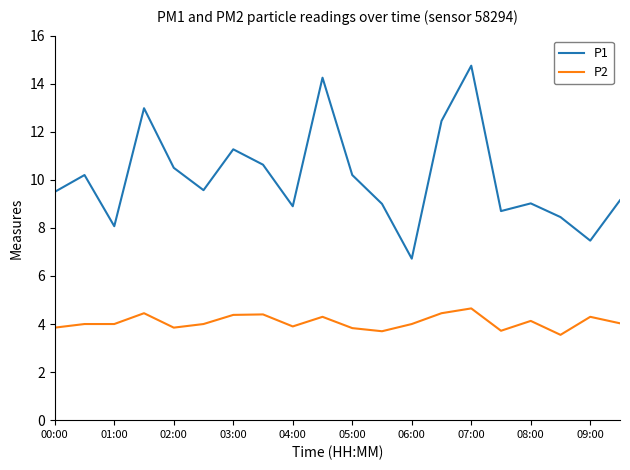

What is the difference between the second highest and second lowest values in the P1 series?

6.8